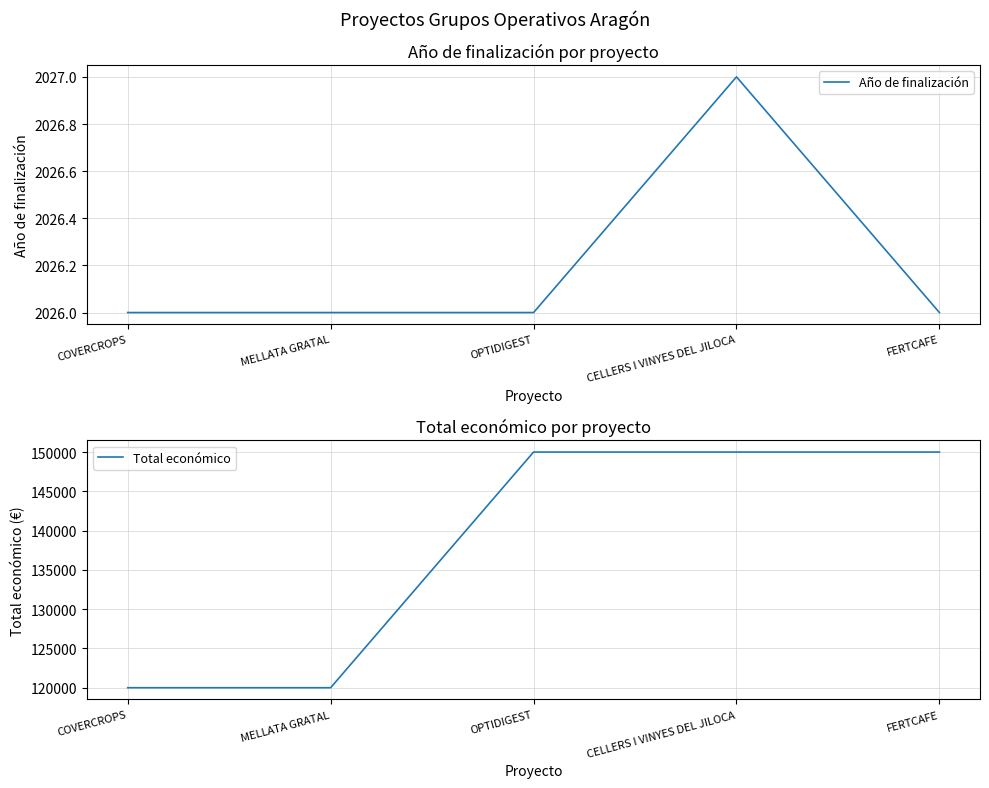

What is the difference between the maximum and minimum values in the Total económico series?

30000